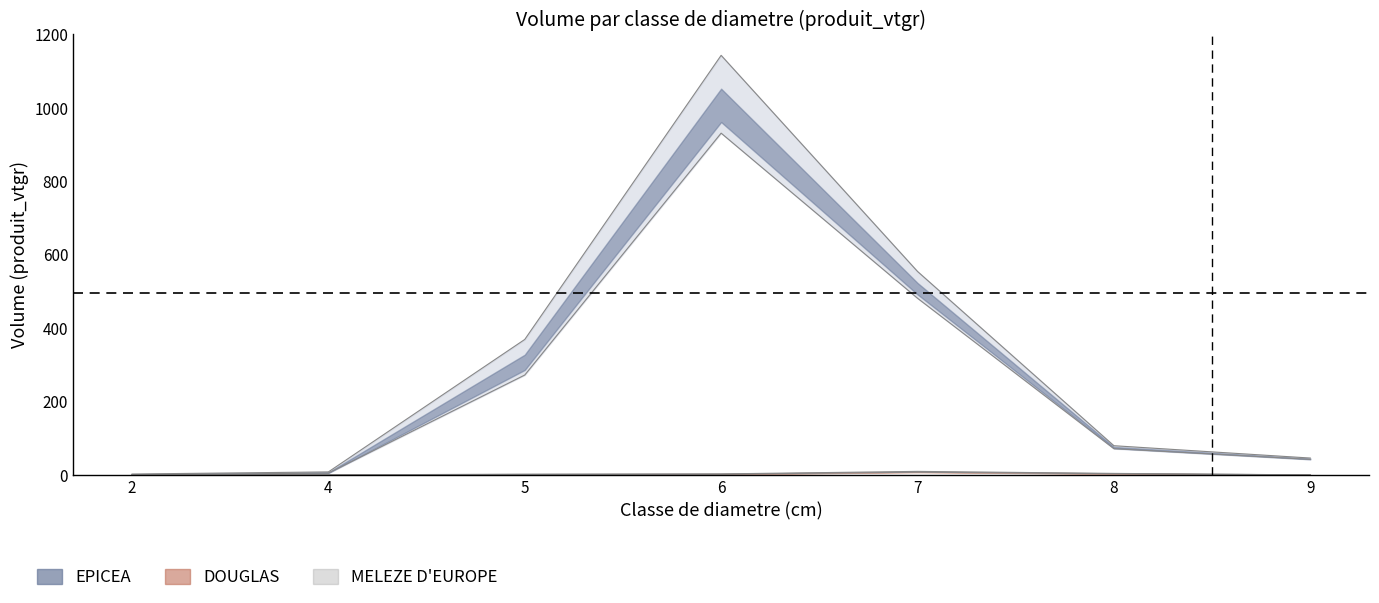

The value of EPICEA_vtgr at 6 is 256.3. True or false?

False